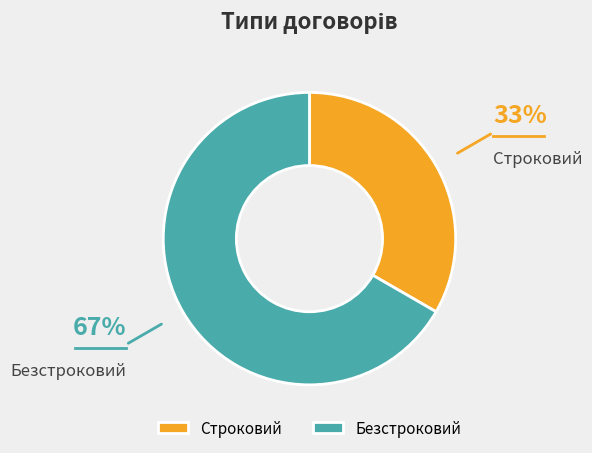

Rank the categories by value from lowest to highest.

Строковий, Безстроковий